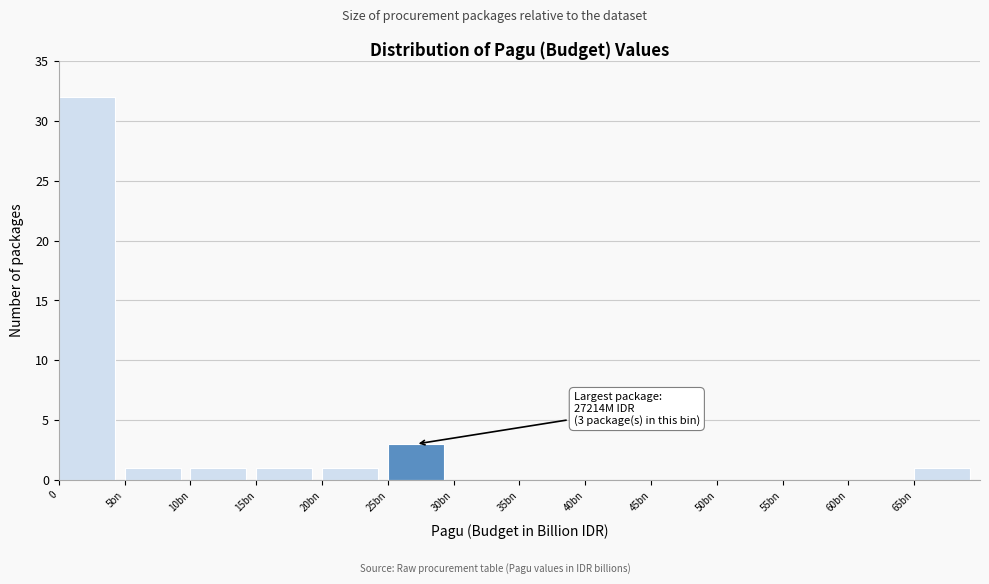

What is the maximum value shown in the chart?

32